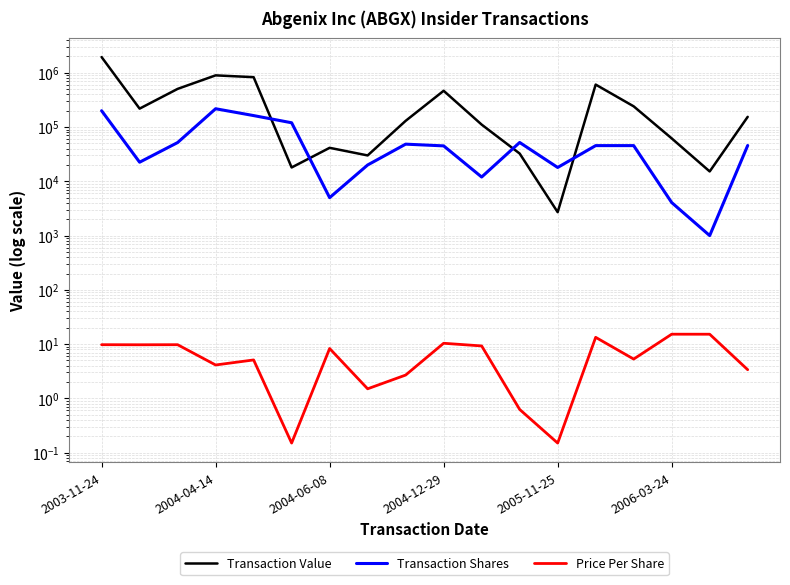

Rank the series by their average value, from lowest to highest.

Price Per Share, Transaction Shares, Transaction Value